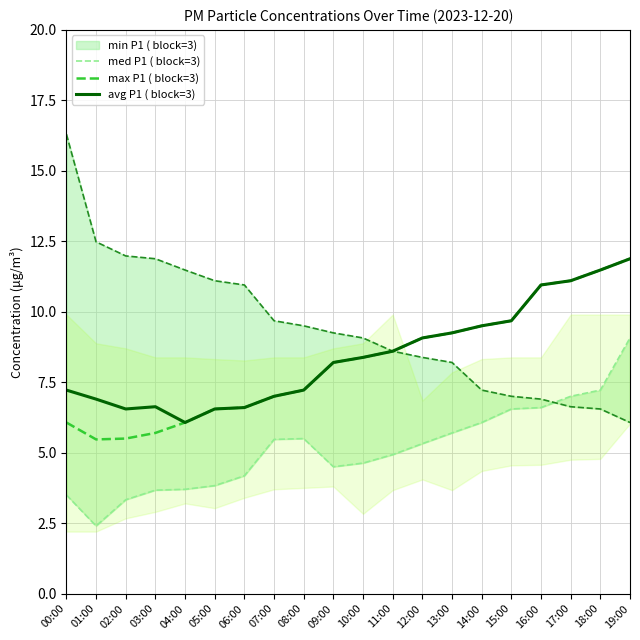

What is the maximum value for max P1 ( block=3)?

11.9